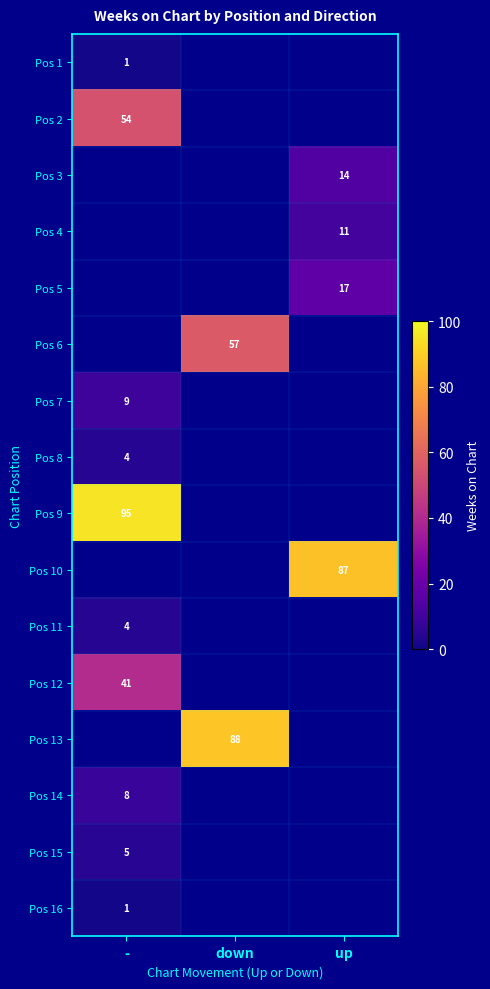

Is the value of Pos 3 at up greater than the value of Pos 2 at -?

No